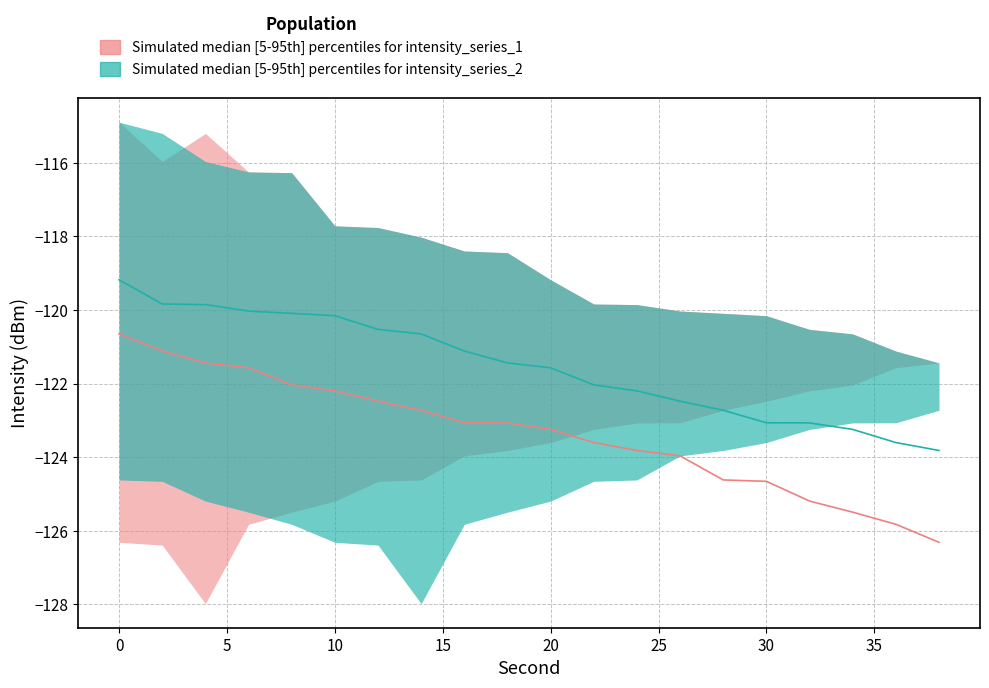

Is it true that intensity2_median equals -120.6 at 14?

True